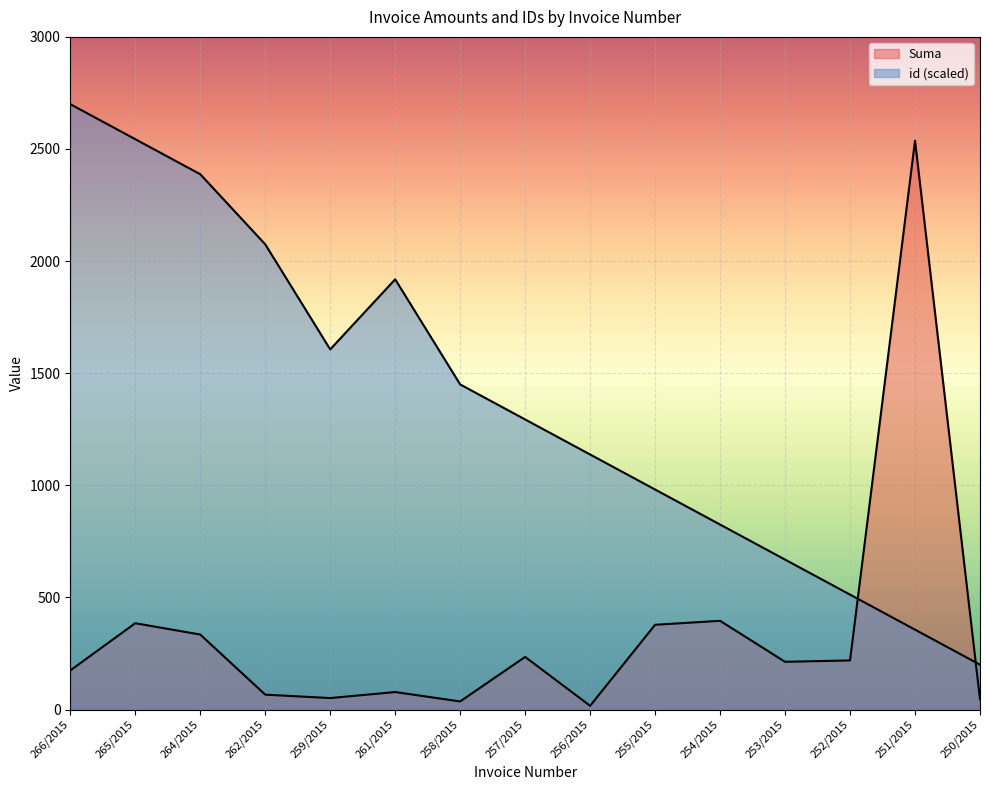

List the series in order of their overall mean, lowest first.

Suma, id